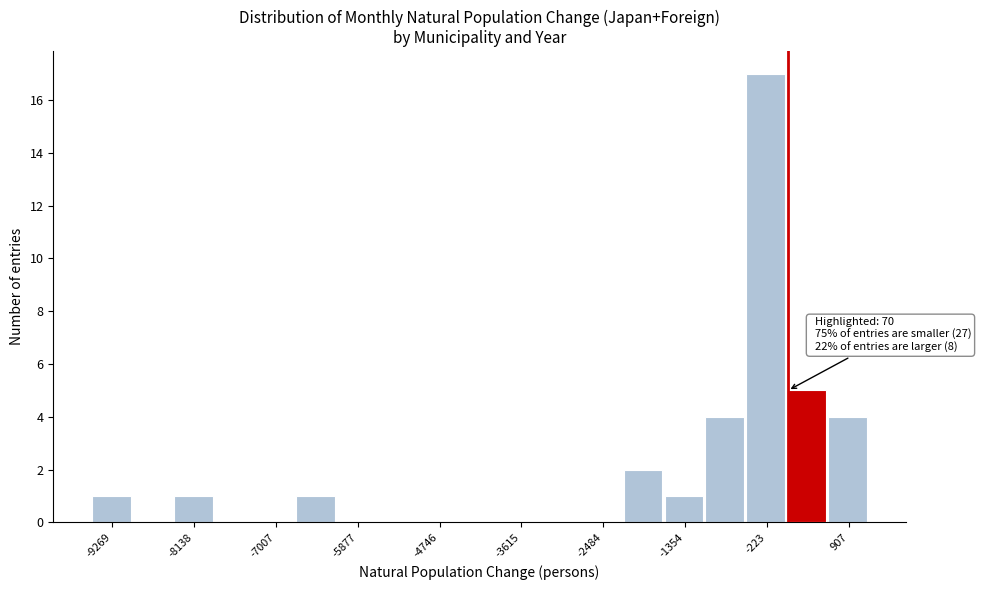

Read against the x-axis, roughly where is the centre of the tallest bar?

-200